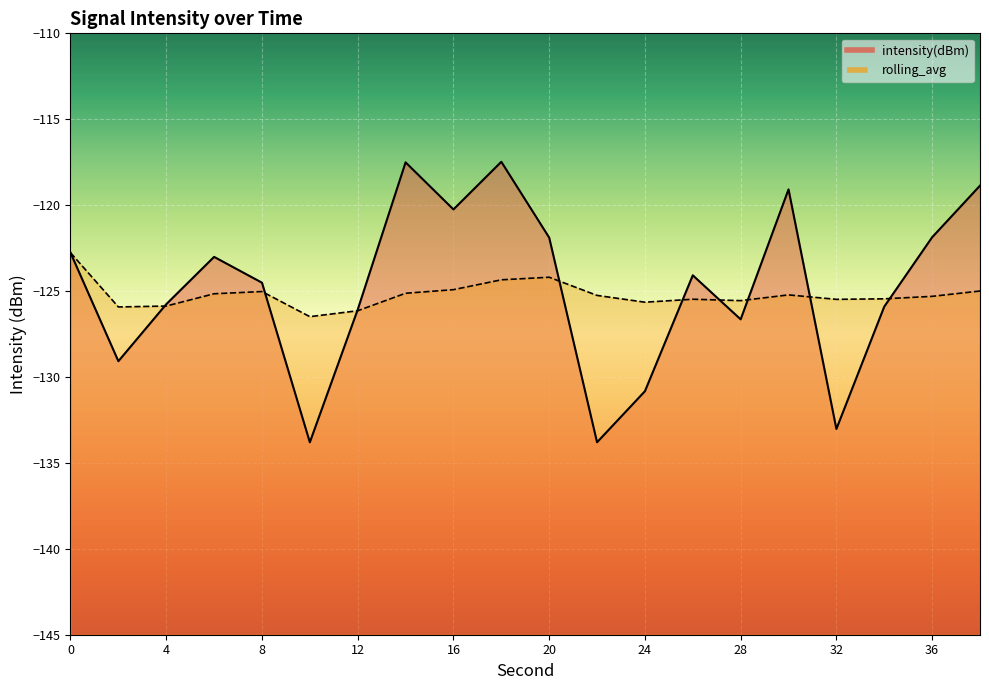

Which series has the widest spread of values?

intensity(dBm)